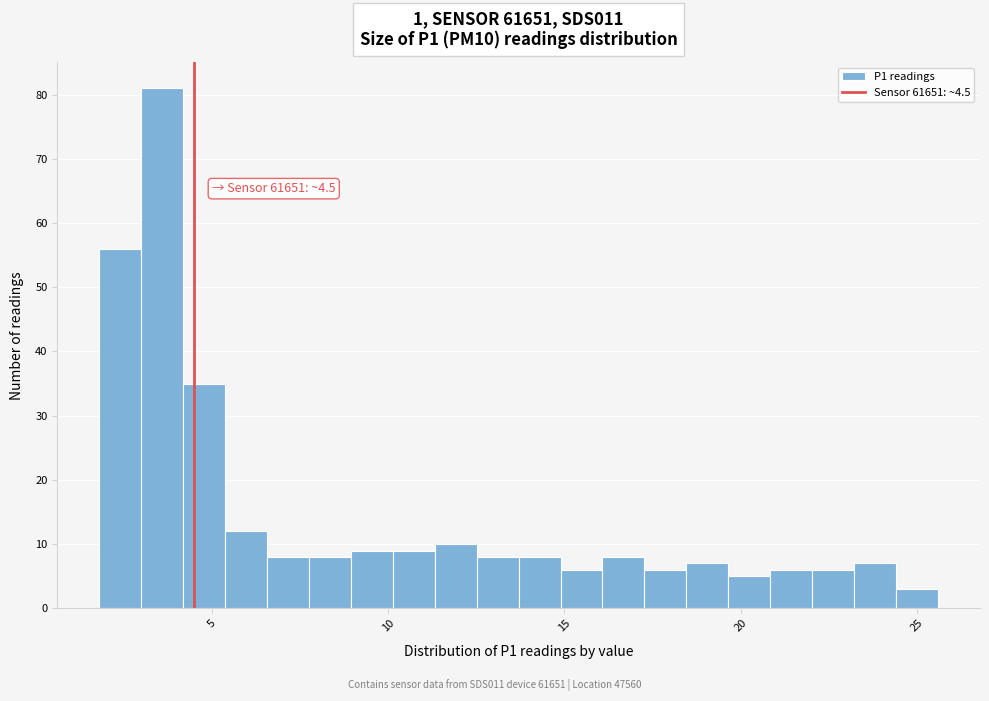

Read against the x-axis, roughly where is the centre of the tallest bar?

3.5